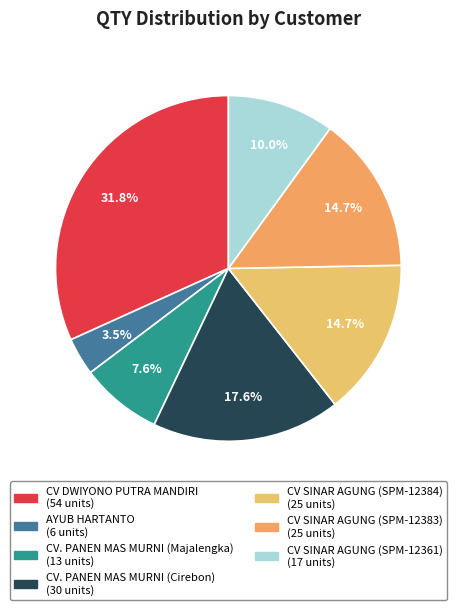

How many segments does this pie chart have?

7